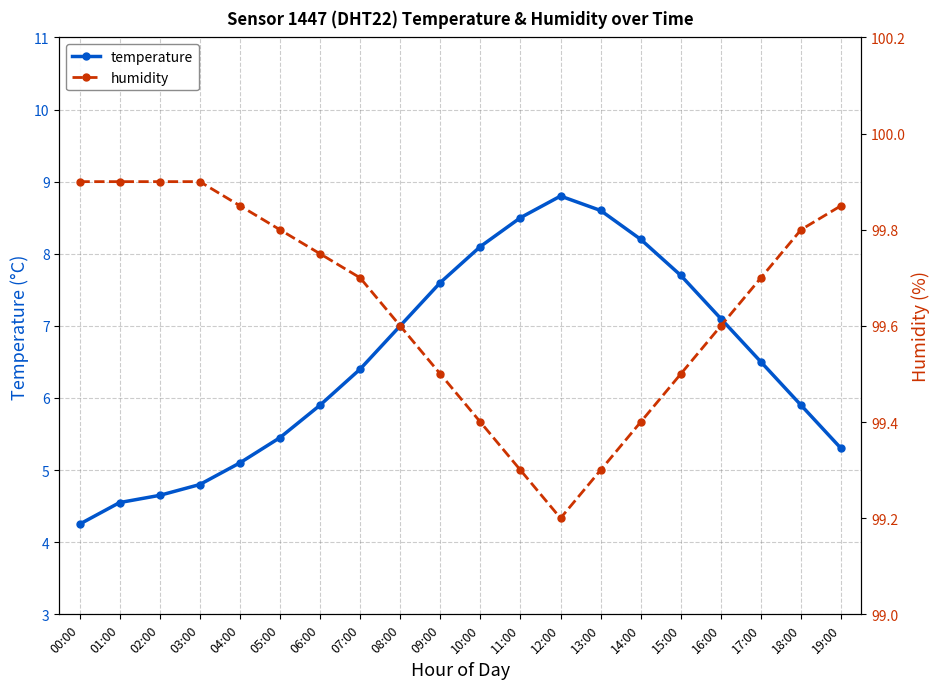

True or false: temperature and humidity intersect in this chart.

False